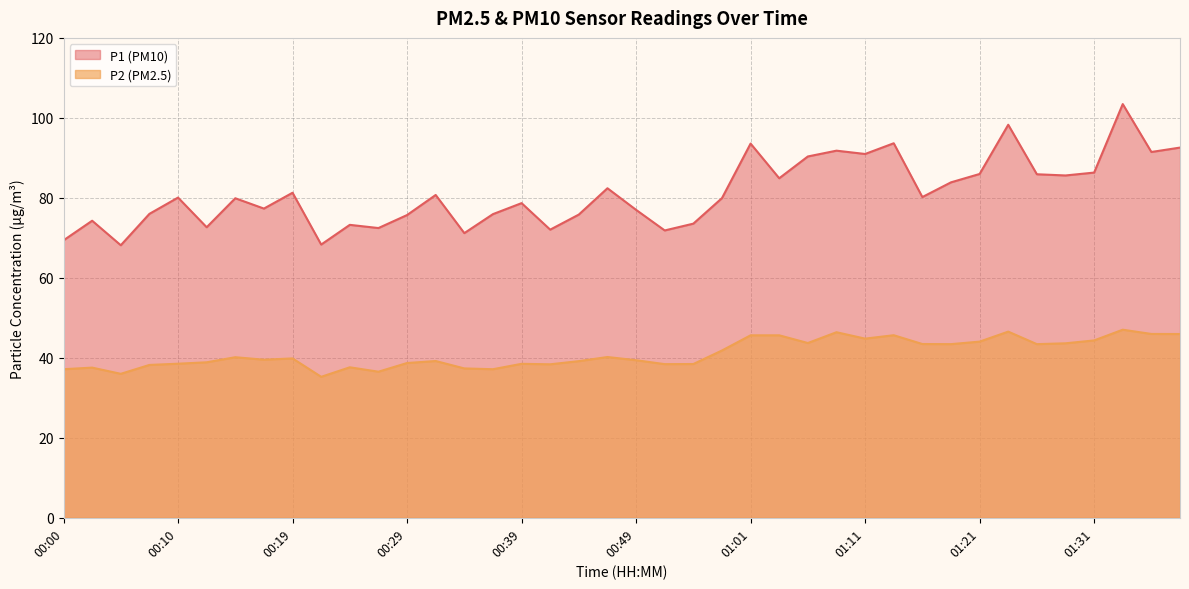

What are all the series names shown in the legend?

P1 (PM10), P2 (PM2.5)